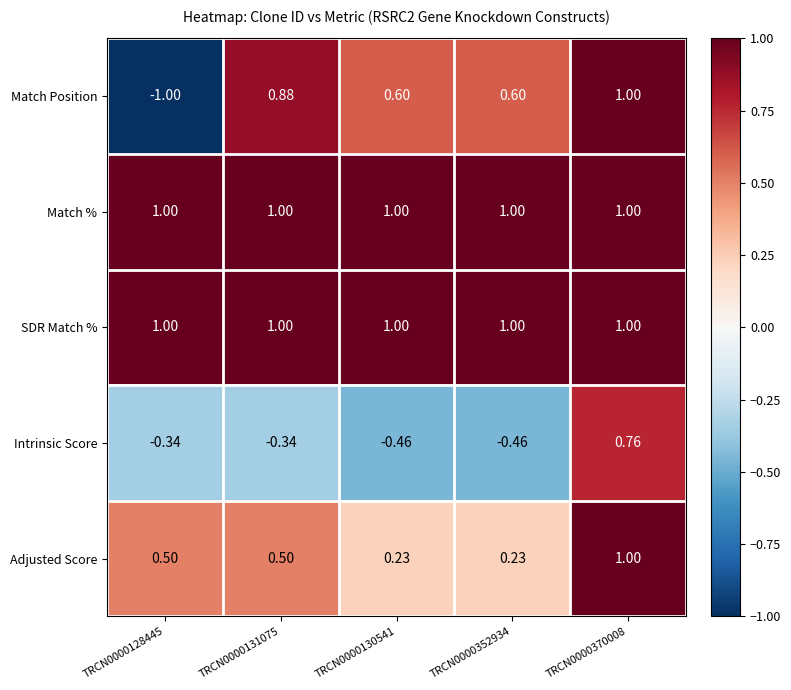

Which series has the widest spread of values?

Match Position